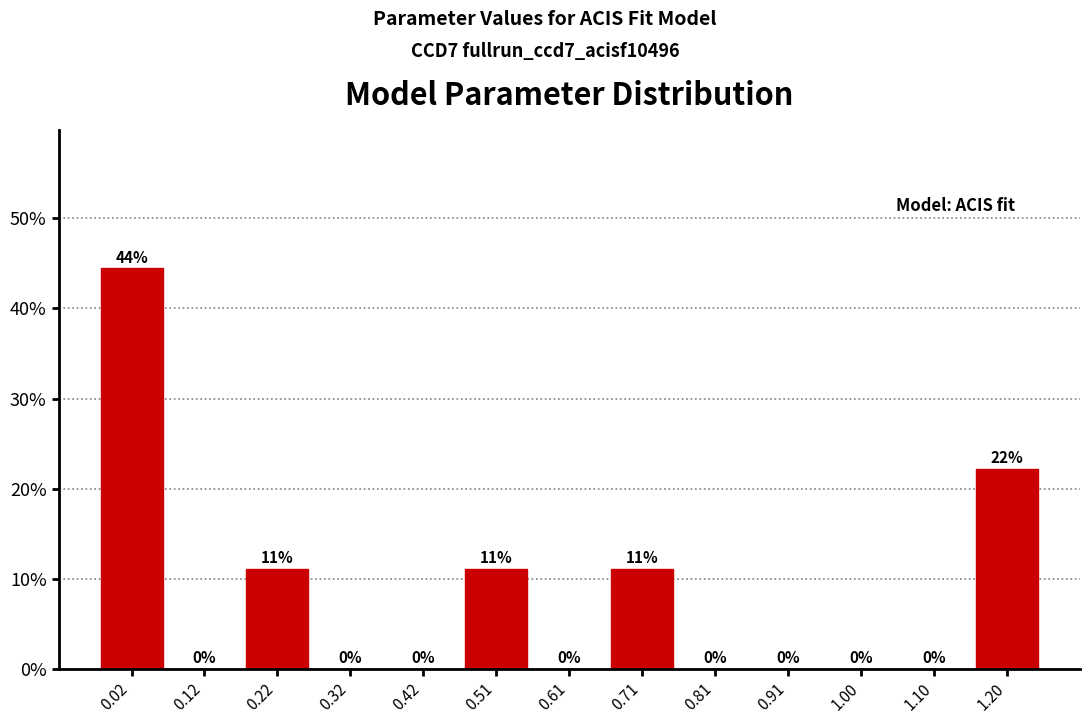

Which range on the x-axis has the tallest bar?

-0.02 to 0.07